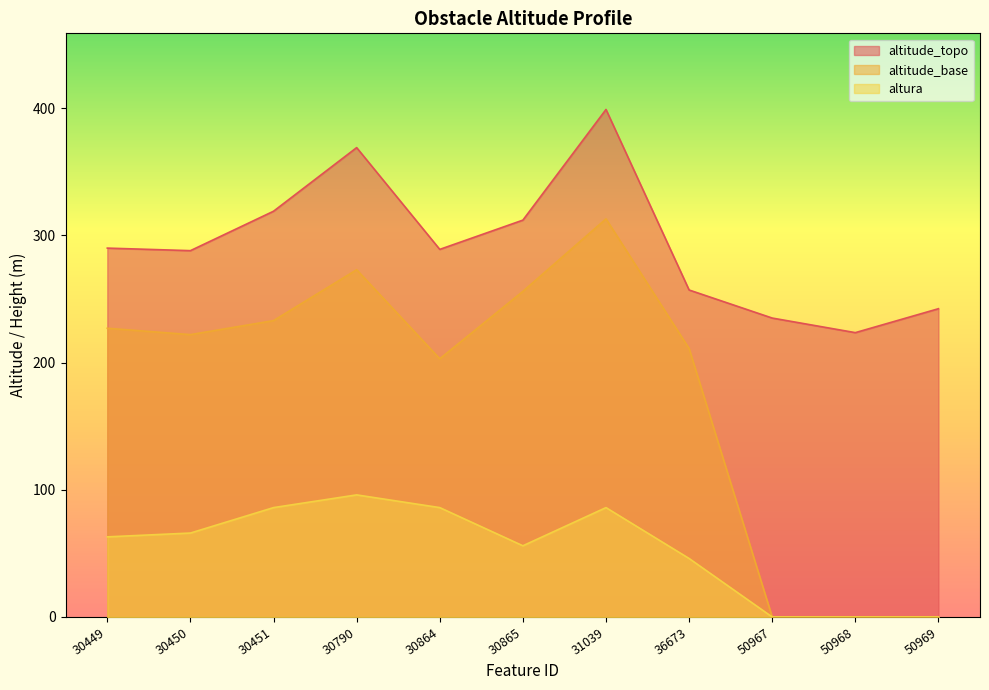

How many lines are shown in the chart?

3